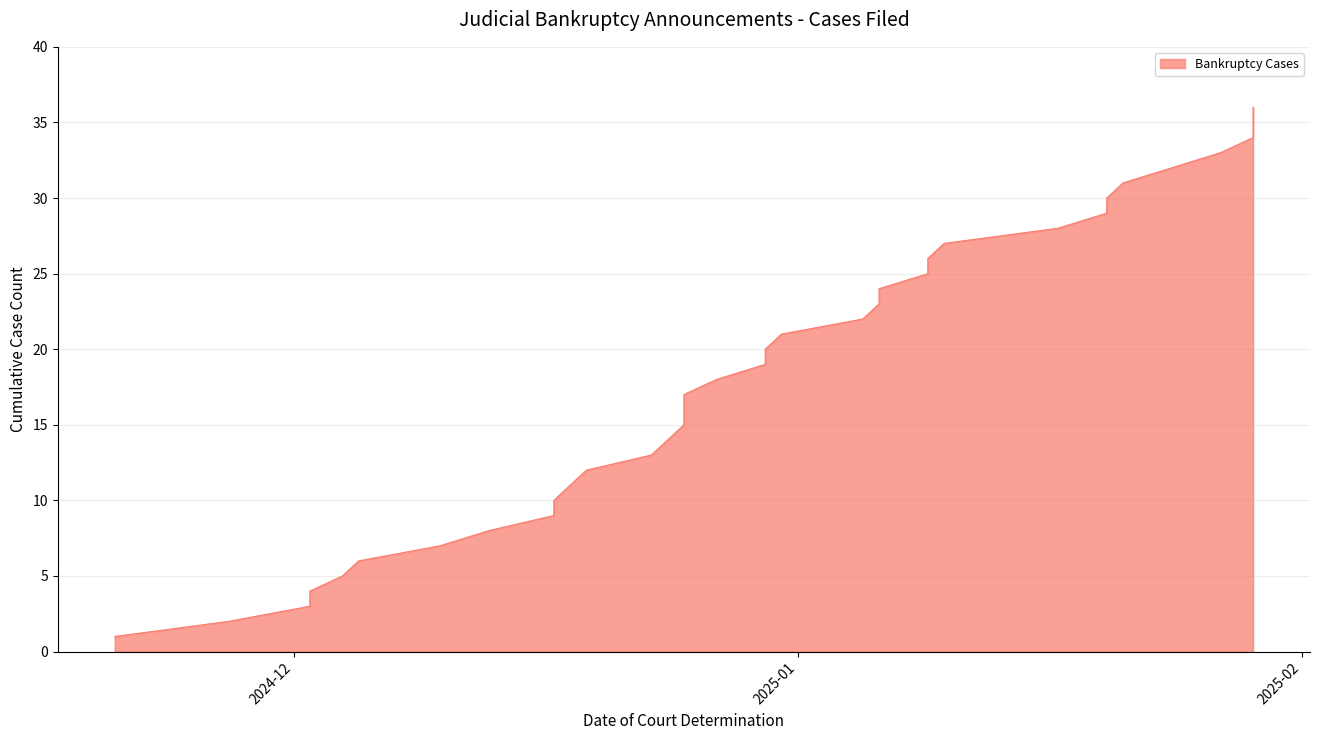

The chart shows a value of 22 at 32. True or false?

False